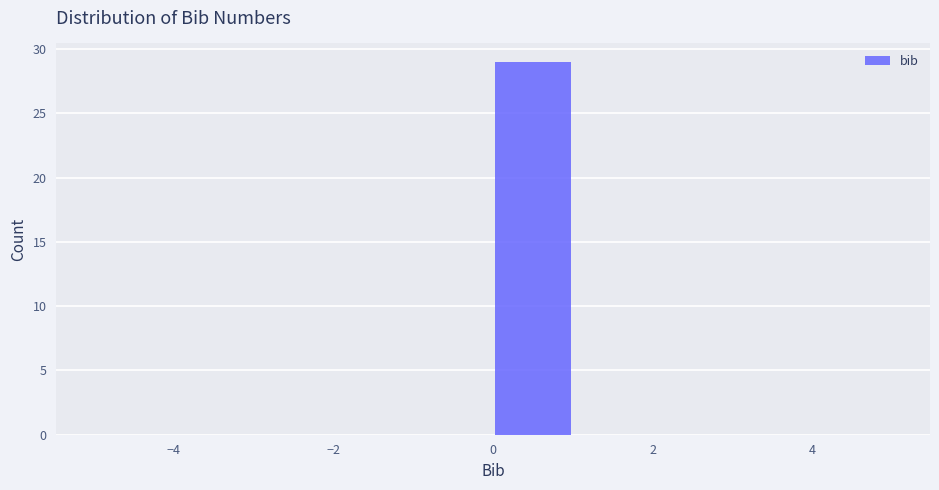

Reading left to right, list every bar in this chart as the range it spans on the x-axis followed by its height. The values are not printed on the chart, so give them approximately, as read against the axis.

-5 to -4: 0
-4 to -3: 0
-3 to -2: 0
-2 to -1: 0
-1 to 0: 0
0 to 1: 29
1 to 2: 0
2 to 3: 0
3 to 4: 0
4 to 5: 0